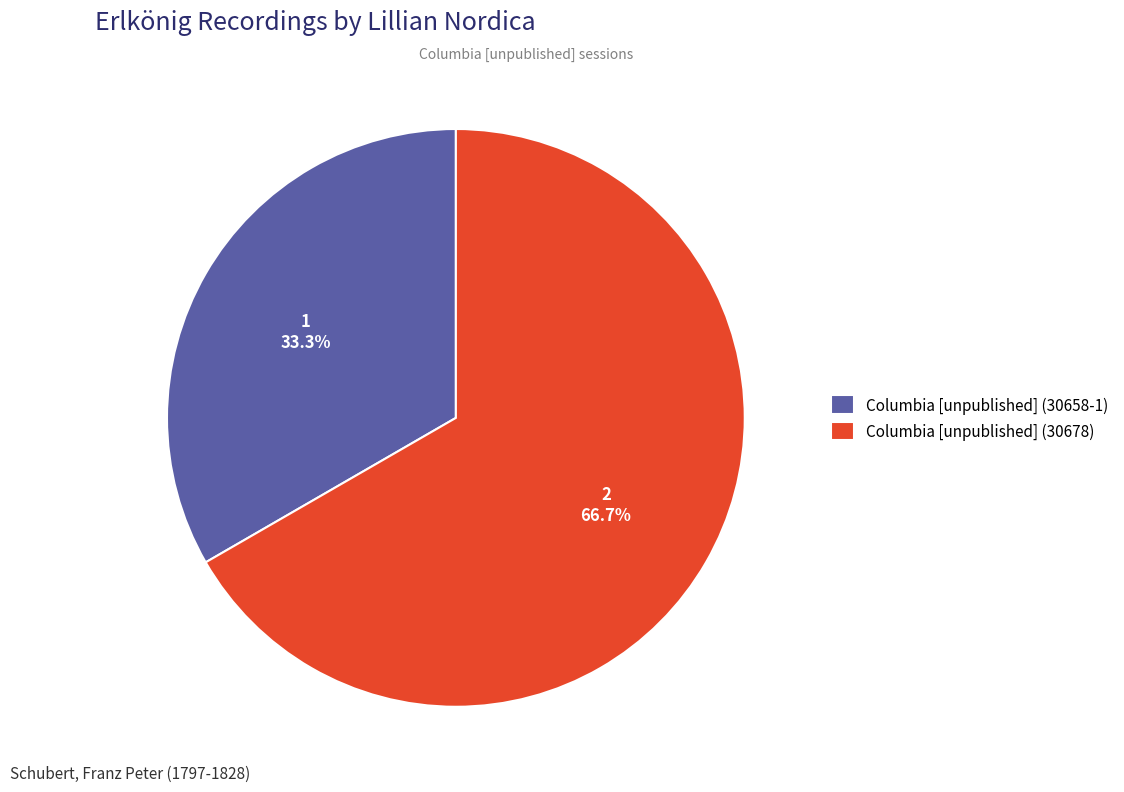

What percentage do Columbia [unpublished] (30658-1) and Columbia [unpublished] (30678) together represent?

100.0%